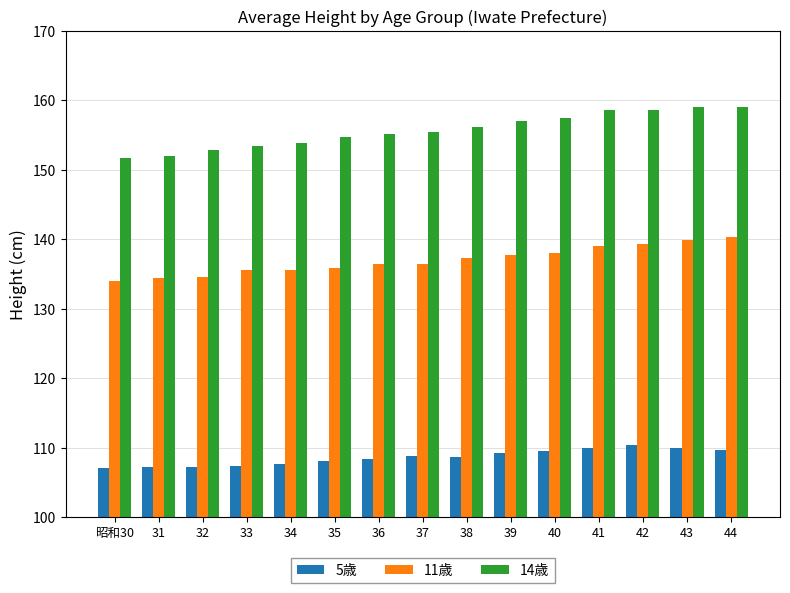

What is the sum of the 14歳 values at 41 and 31?

310.6